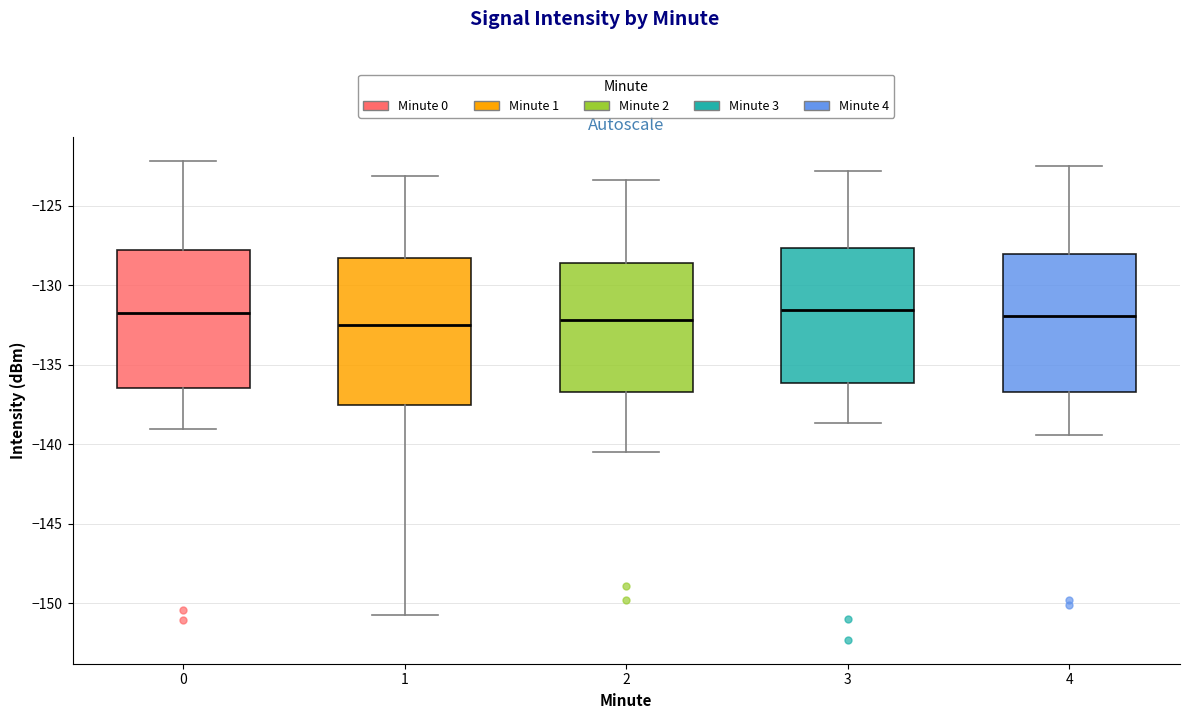

Where does the median line of the box at x = 2 sit on the y-axis? The values are not printed on the chart, so give them approximately, as read against the axis.

-132.0